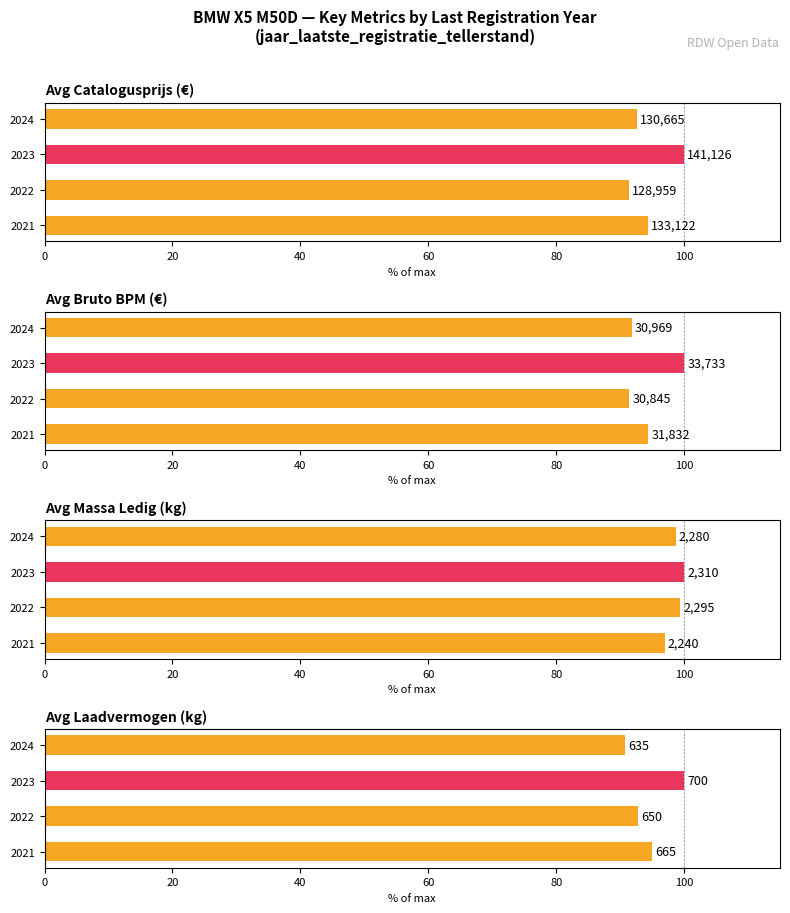

How many distinct data groups are displayed?

4